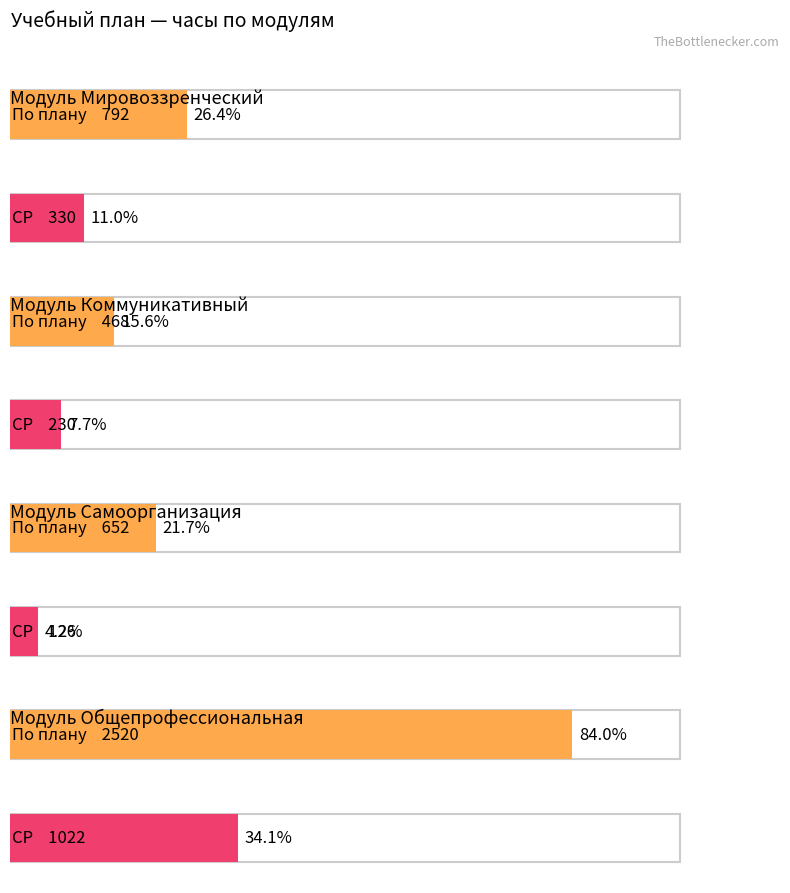

What is the sum of all По плану values?

4432